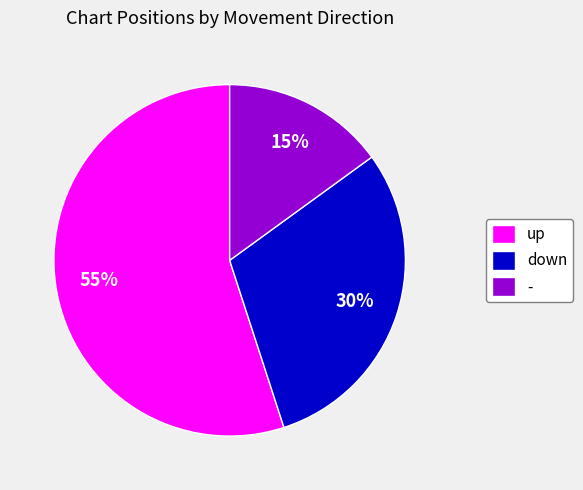

Is up the majority of the pie?

Yes